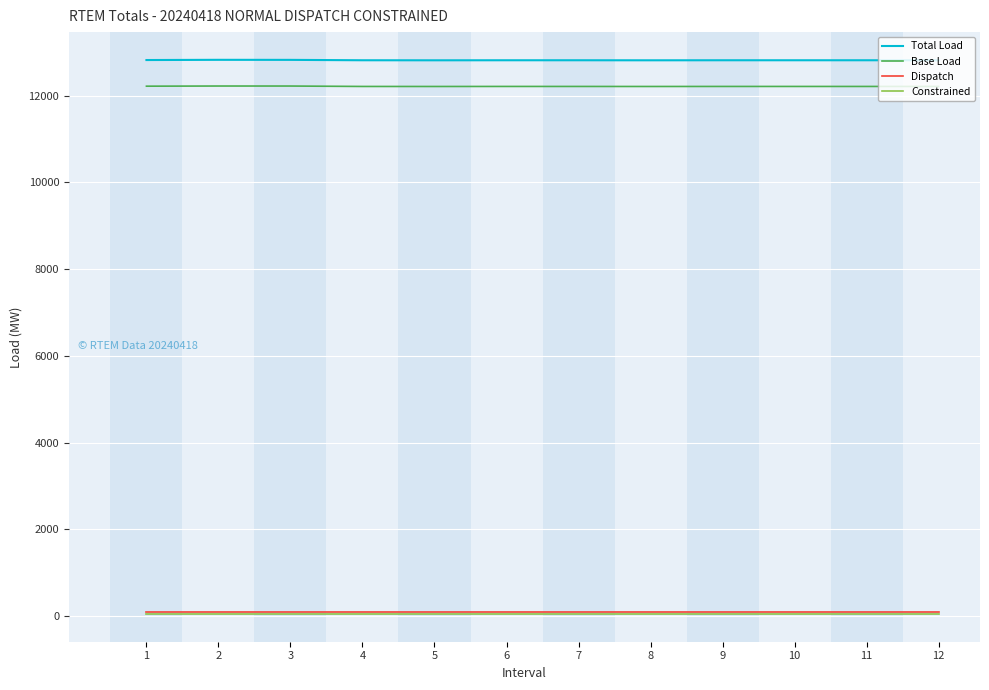

Which series has the largest total across all categories?

Total Load